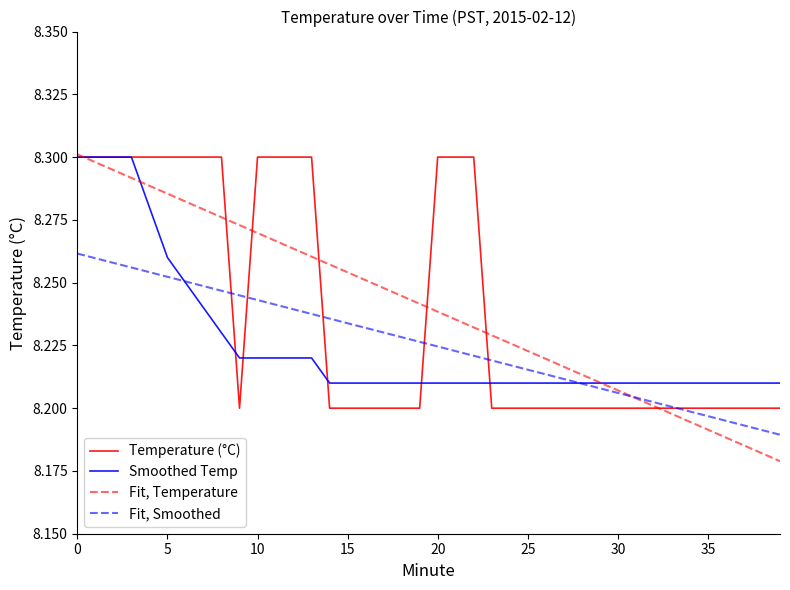

Which series has the largest range (max minus min)?

Fit, Temperature